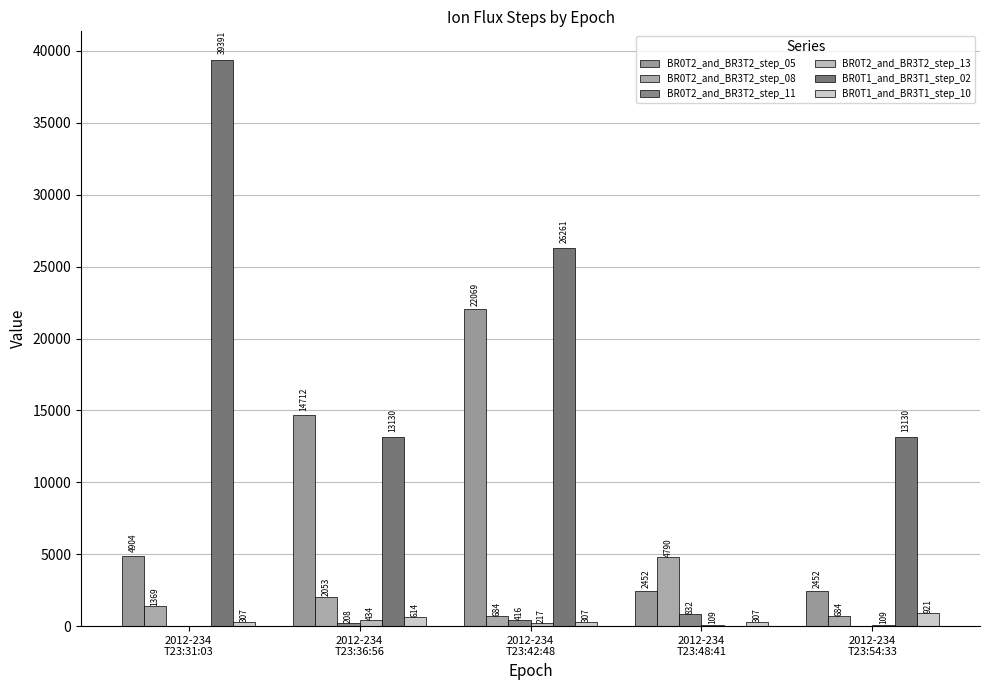

What position from the left is 2012-234
T23:36:56?

2